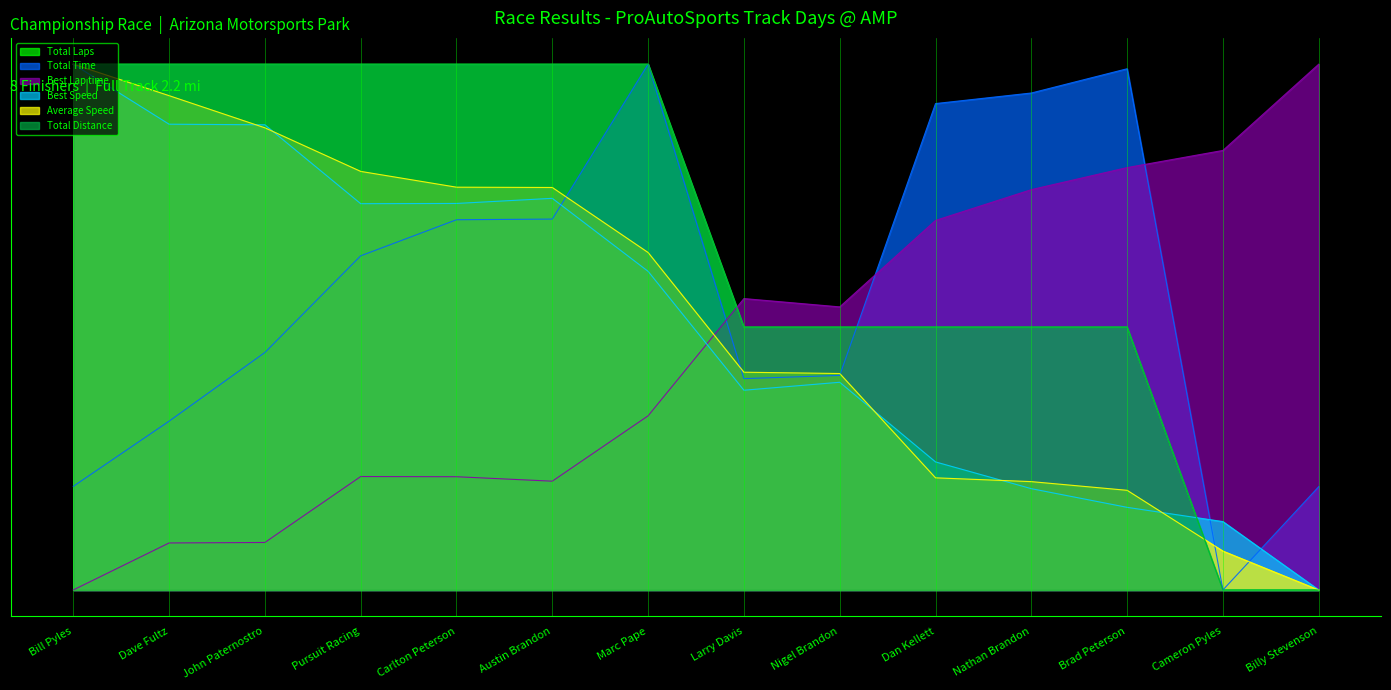

What is the sum of the Total Laps values at Bill Pyles and John Paternostro?

2.0